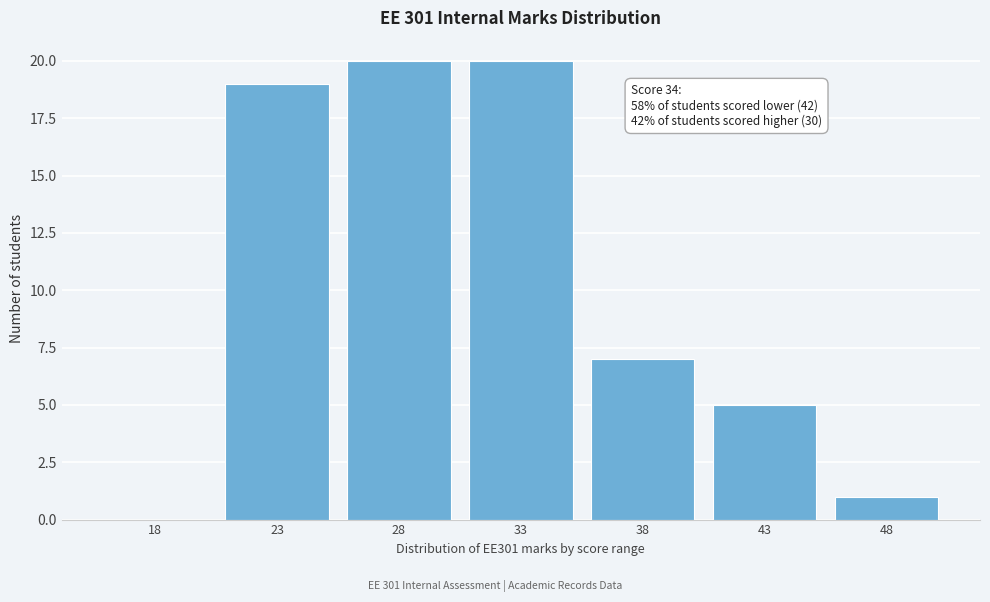

Reading left to right, list all the values displayed in this chart.

18=0	23=19	28=20	33=20	38=7	43=5	48=1